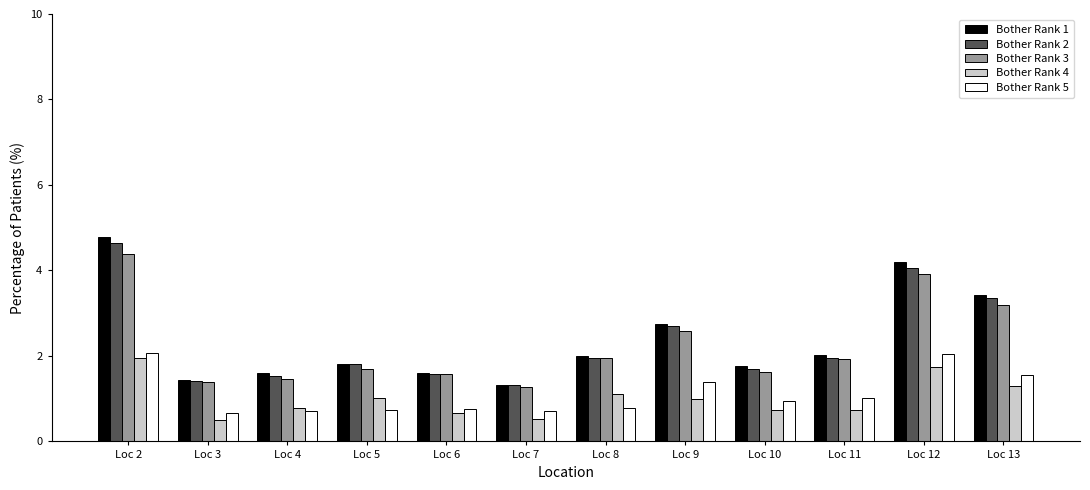

What is the spread (max minus min) of values at Loc 6?

0.9